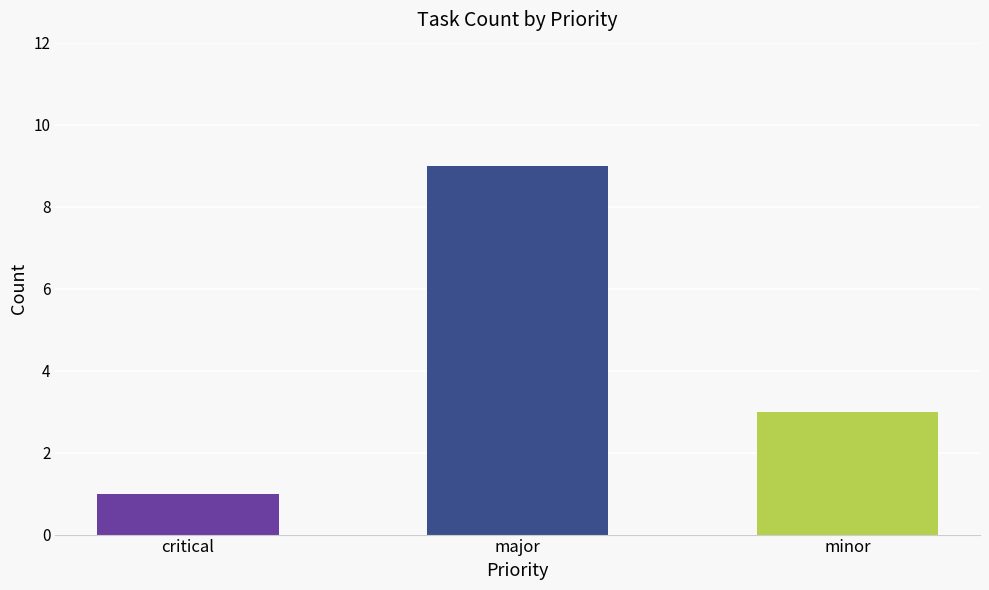

Reading left to right, what are all the values shown in this chart?

1	9	3